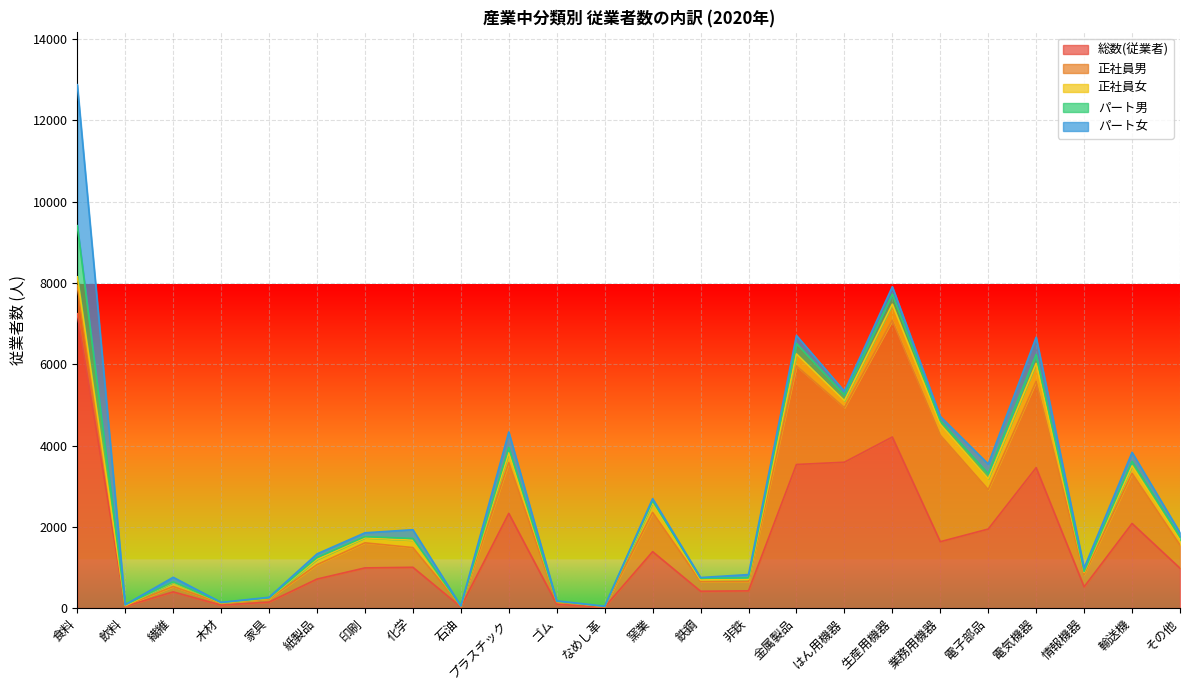

What is the label of the 9th point from the right?

金属製品